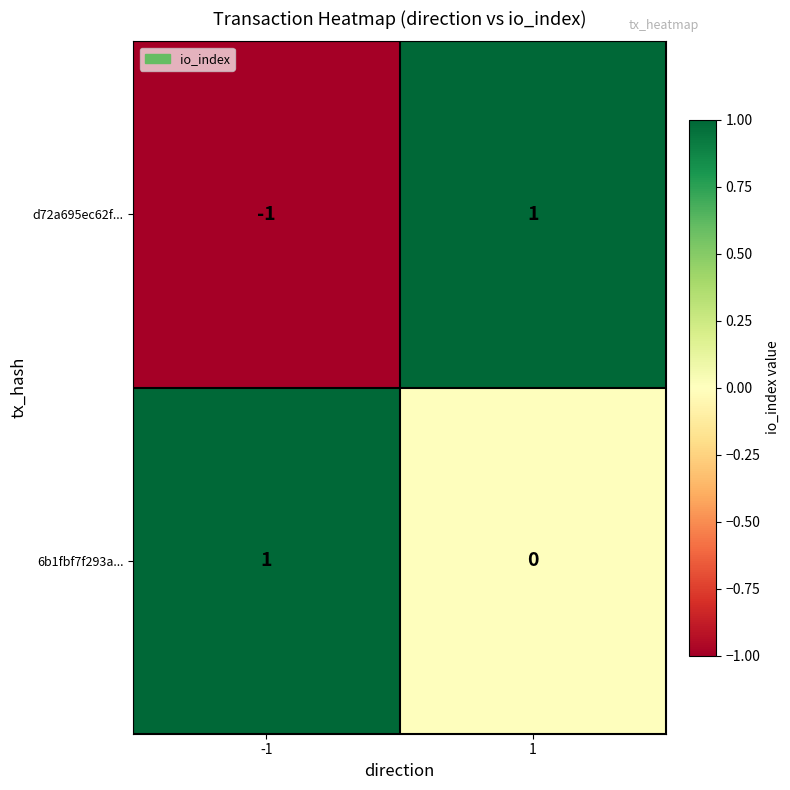

How many categories are shown in the chart?

2